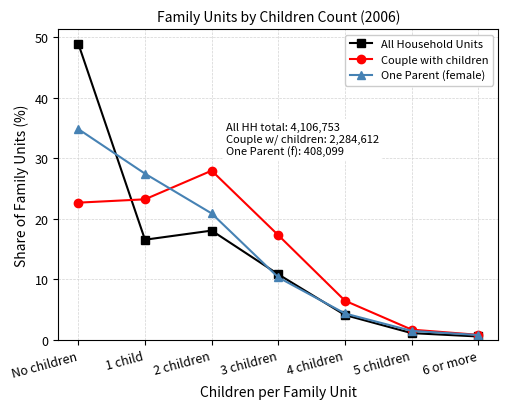

Is the value of One Parent (female) at 5 children greater than the value of Couple with children at 2 children?

No